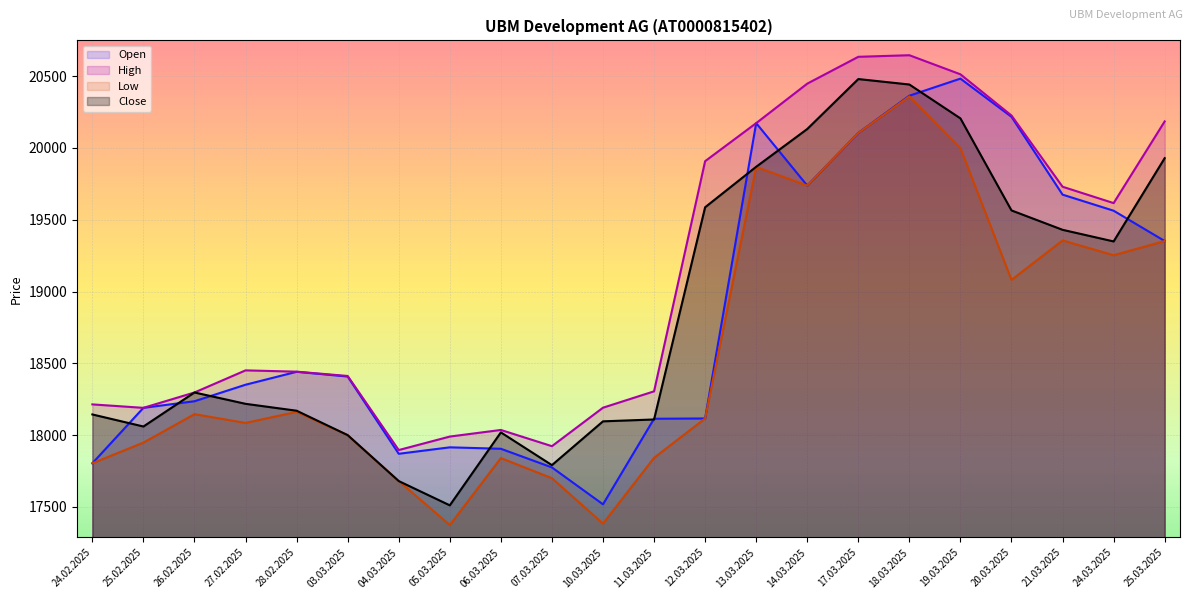

What is the lowest value of the Close series?

17511